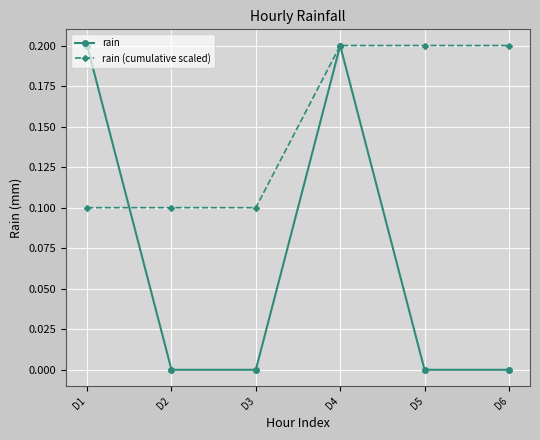

True or false: rain (cumulative scaled) has a value of 0.2 at D4.

True